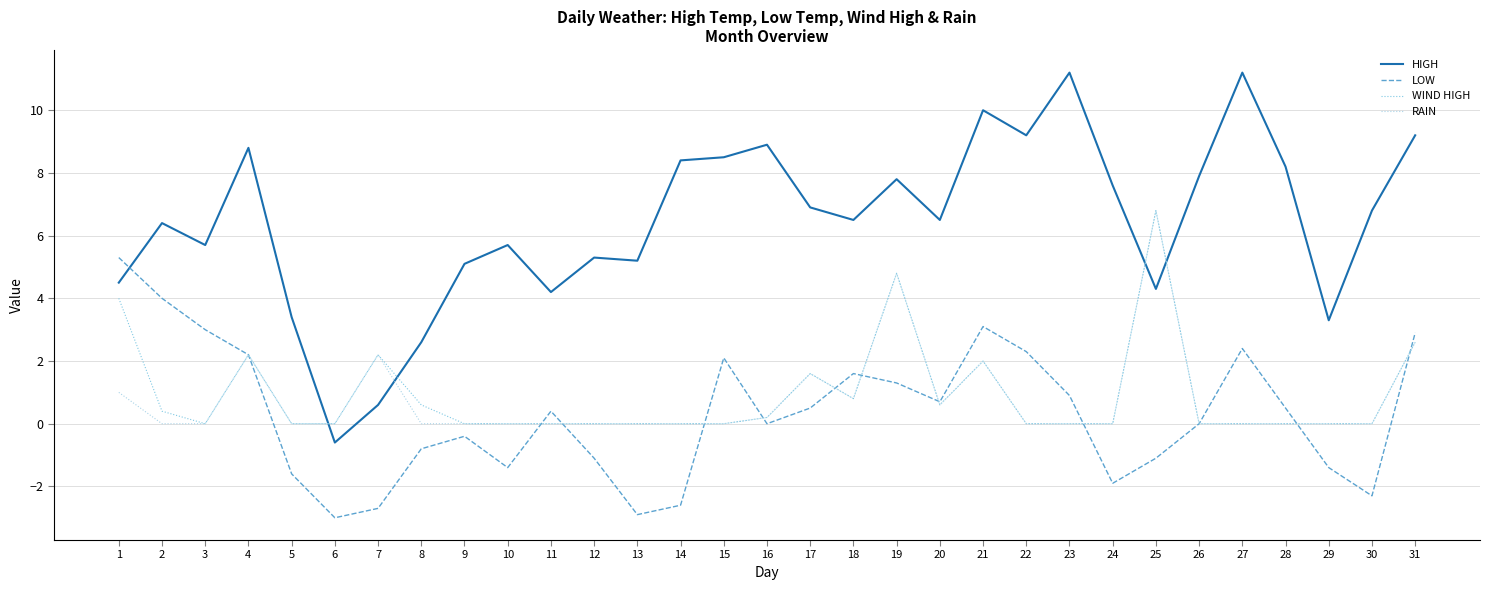

Is the value of HIGH at 21 greater than the value of WIND HIGH at 13?

Yes